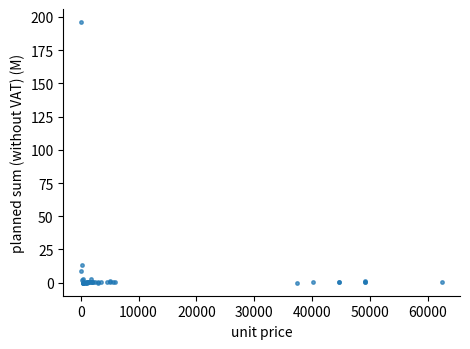

What Y value in the scatter plot is closest to 98?

13.2